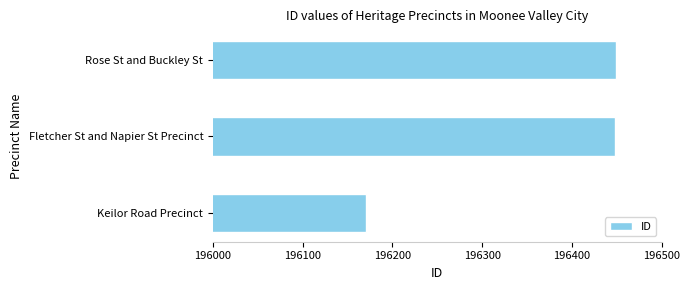

What is the smallest value displayed?

196171